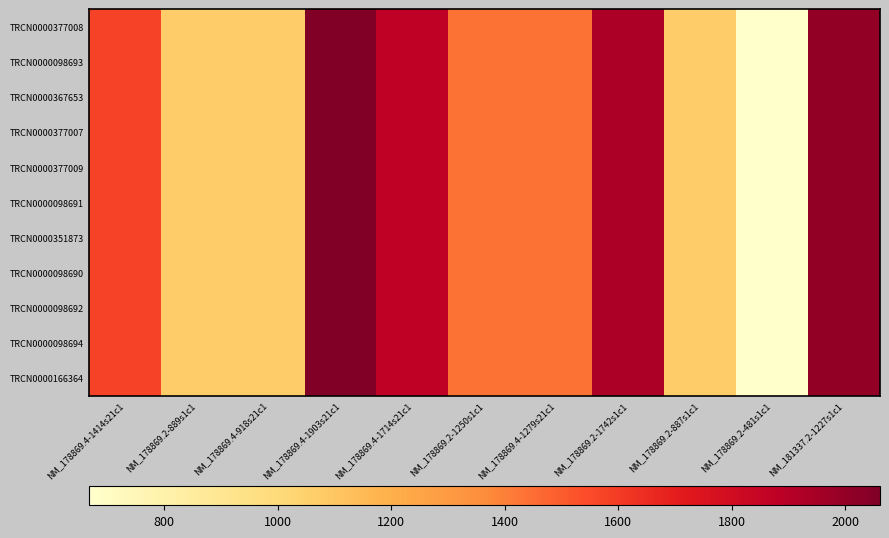

Count the number of data series in this chart.

11